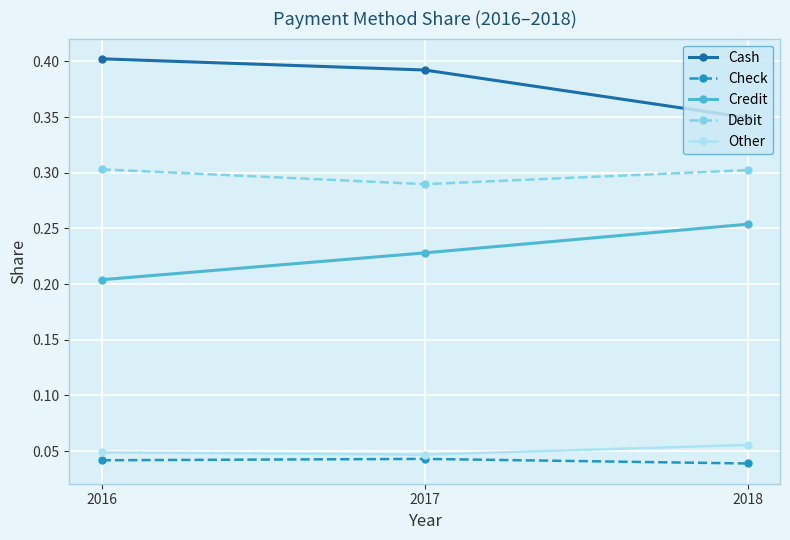

At which label does Credit reach its peak?

2018